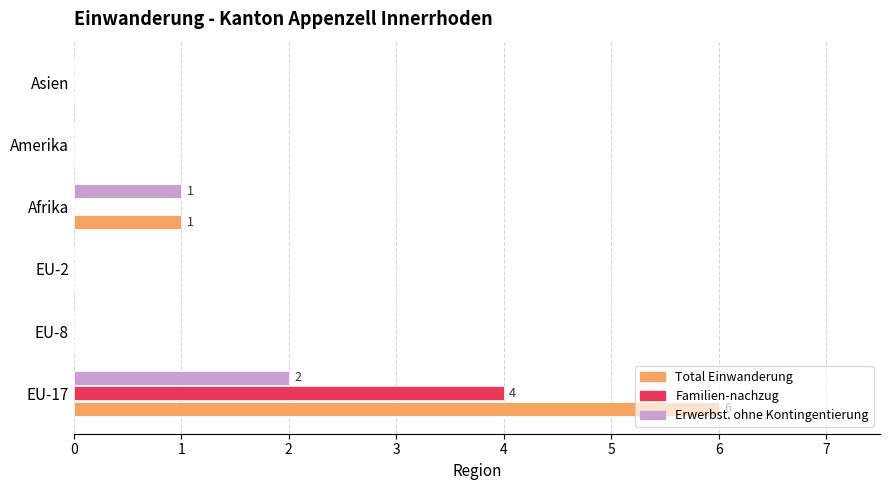

The value of Total Einwanderung at Amerika is 0. True or false?

True